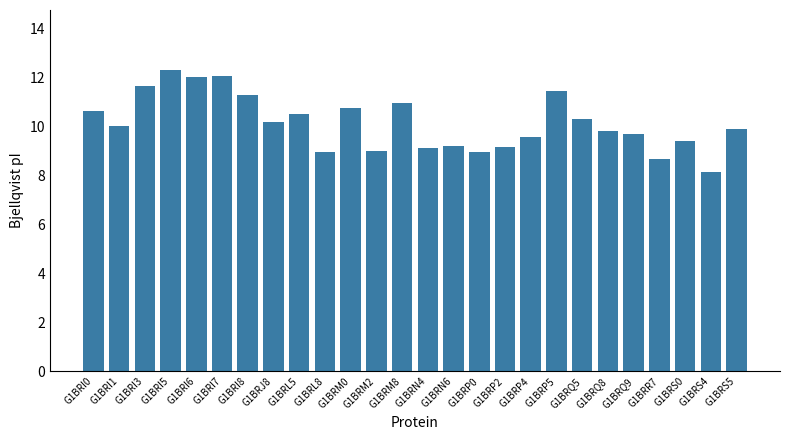

The value at G1BRI7 is 5.0. True or false?

False